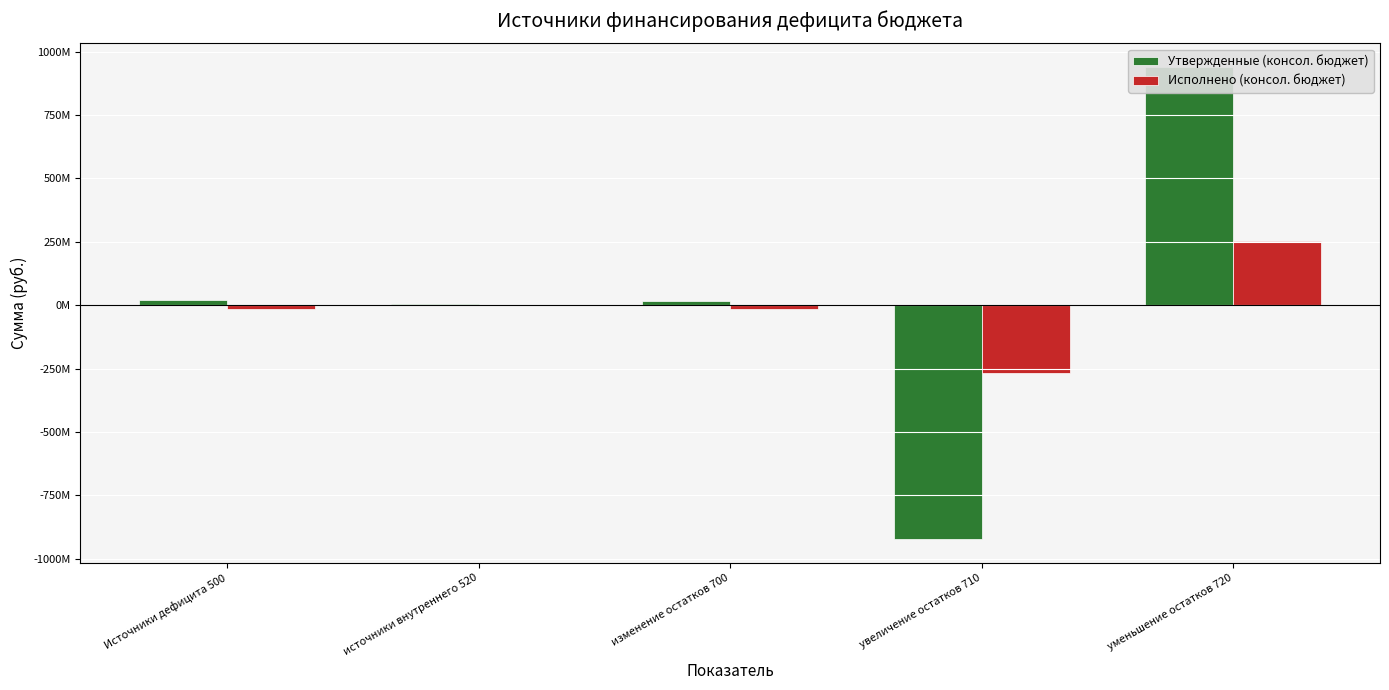

How many bars are there in total?

10